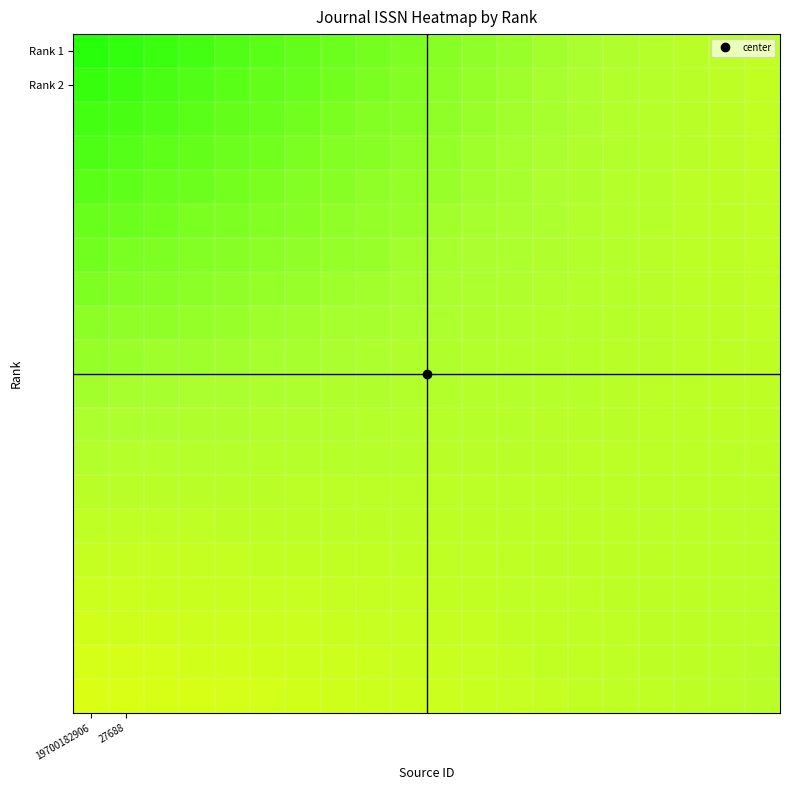

Which series has the widest spread of values?

Rank 1